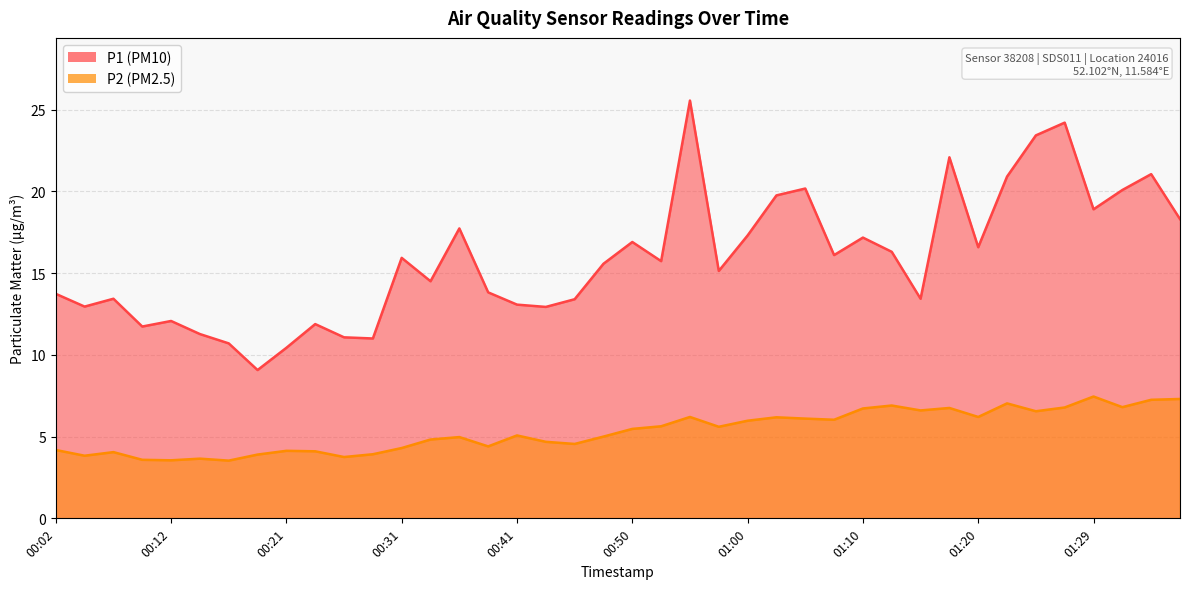

Reading left to right, what are all the values shown in this chart?

P1: 00:02=13.7	00:04=12.9	00:07=13.4	00:09=11.7	00:12=12.1	00:14=11.3	00:16=10.7	00:19=9.1	00:21=10.4	00:24=11.9	00:26=11.1	00:29=11.0	00:31=15.9	00:33=14.5	00:36=17.7	00:38=13.8	00:41=13.1	00:43=12.9	00:46=13.4	00:48=15.6	00:50=16.9	00:53=15.7	00:55=25.6	00:58=15.1	01:00=17.3	01:02=19.8	01:05=20.2	01:07=16.1	01:10=17.2	01:12=16.3	01:15=13.4	01:17=22.1	01:20=16.6	01:22=20.9	01:24=23.4	01:27=24.2	01:29=18.9	01:32=20.1	01:34=21.1	01:36=18.3
P2: 00:02=4.2	00:04=3.8	00:07=4.0	00:09=3.6	00:12=3.5	00:14=3.6	00:16=3.5	00:19=3.9	00:21=4.1	00:24=4.1	00:26=3.8	00:29=3.9	00:31=4.3	00:33=4.8	00:36=5.0	00:38=4.4	00:41=5.1	00:43=4.7	00:46=4.5	00:48=5.0	00:50=5.5	00:53=5.6	00:55=6.2	00:58=5.6	01:00=6.0	01:02=6.2	01:05=6.1	01:07=6.0	01:10=6.7	01:12=6.9	01:15=6.6	01:17=6.8	01:20=6.2	01:22=7.0	01:24=6.5	01:27=6.8	01:29=7.5	01:32=6.8	01:34=7.2	01:36=7.3